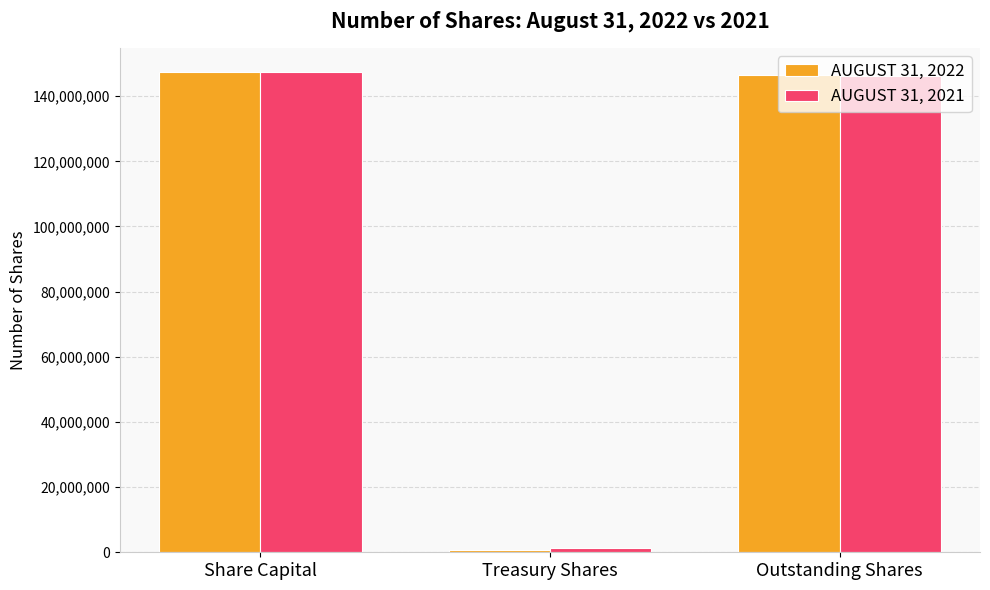

What is the label of the 2nd bar from the left?

Treasury Shares